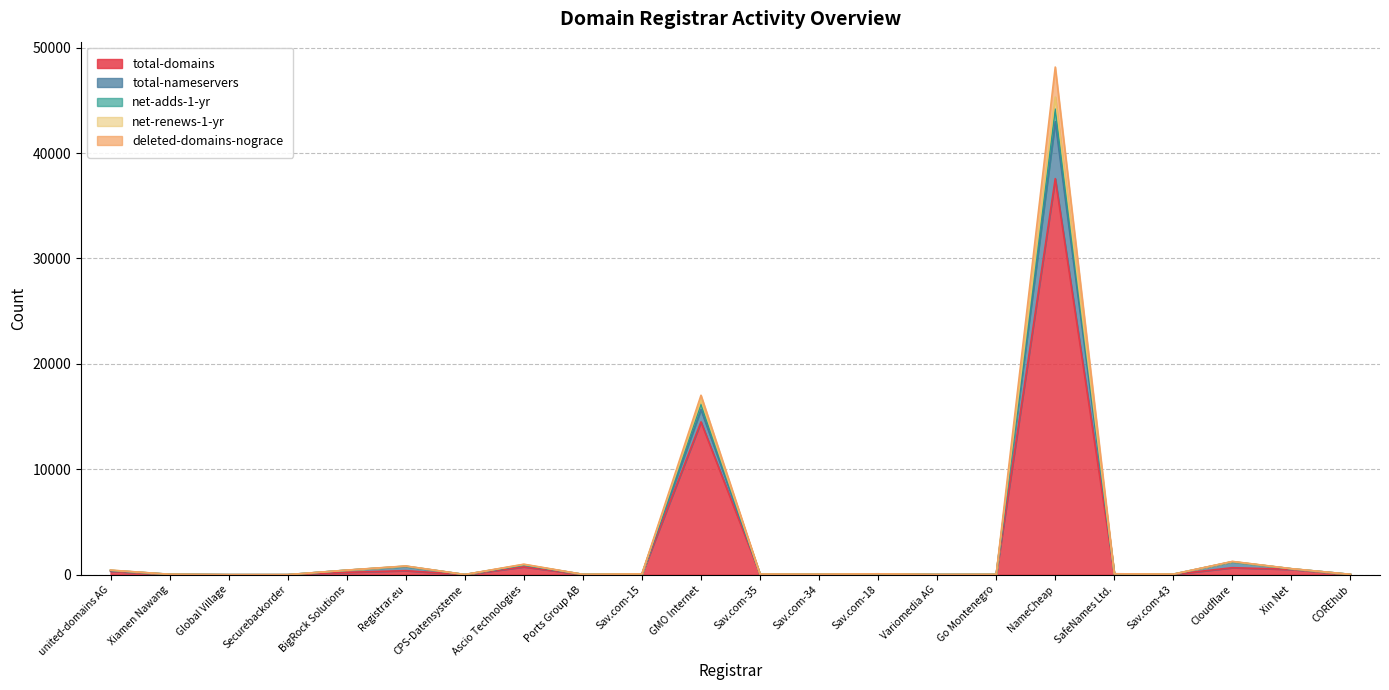

What are all the series names shown in the legend?

total-domains, total-nameservers, net-adds-1-yr, net-renews-1-yr, deleted-domains-nograce